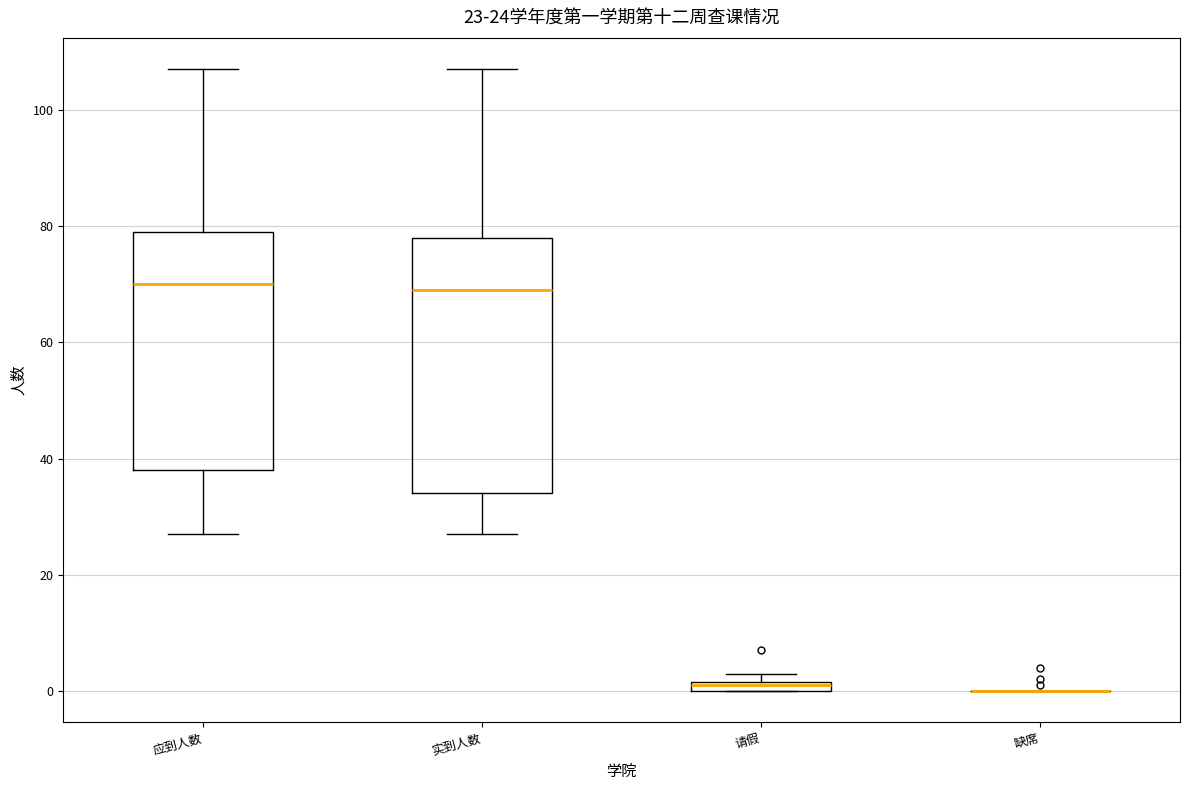

Comparing the boxes themselves (not the whiskers), which one is the tallest?

实到人数